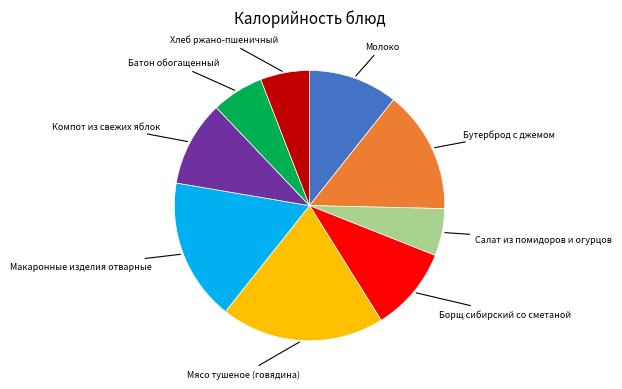

Is there a majority slice in this chart?

No